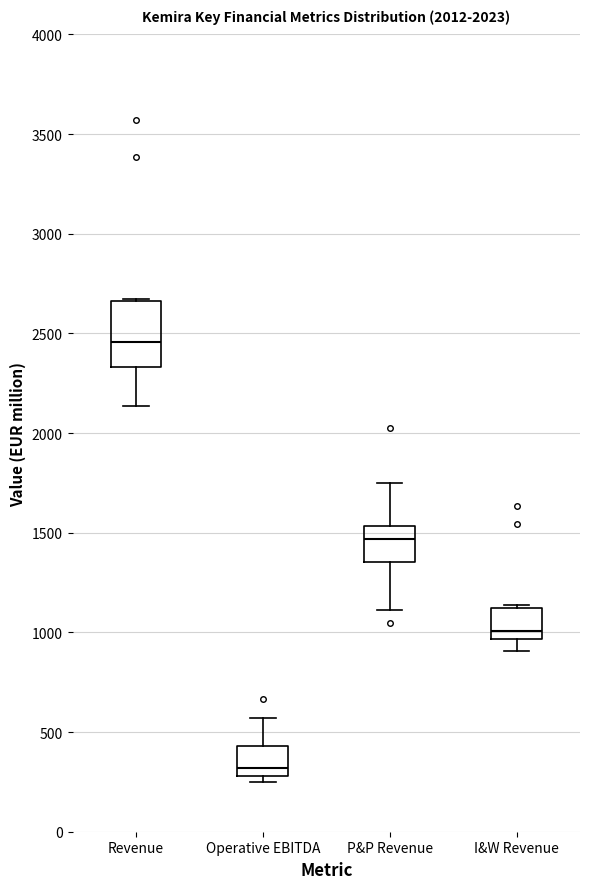

Reading left to right, read every box against the y-axis: the position of its median line, the range the box covers, and the ends of its whiskers. The values are not printed on the chart, so give them approximately, as read against the axis.

Revenue: median 2450, box 2350 to 2650, whiskers 2150 to 2650
Operative EBITDA: median 300 (just above the box's lower edge), box 300 to 450, whiskers 250 to 550
P&P Revenue: median 1450, box 1350 to 1550, whiskers 1100 to 1750
I&W Revenue: median 1000, box 950 to 1100, whiskers 900 to 1150